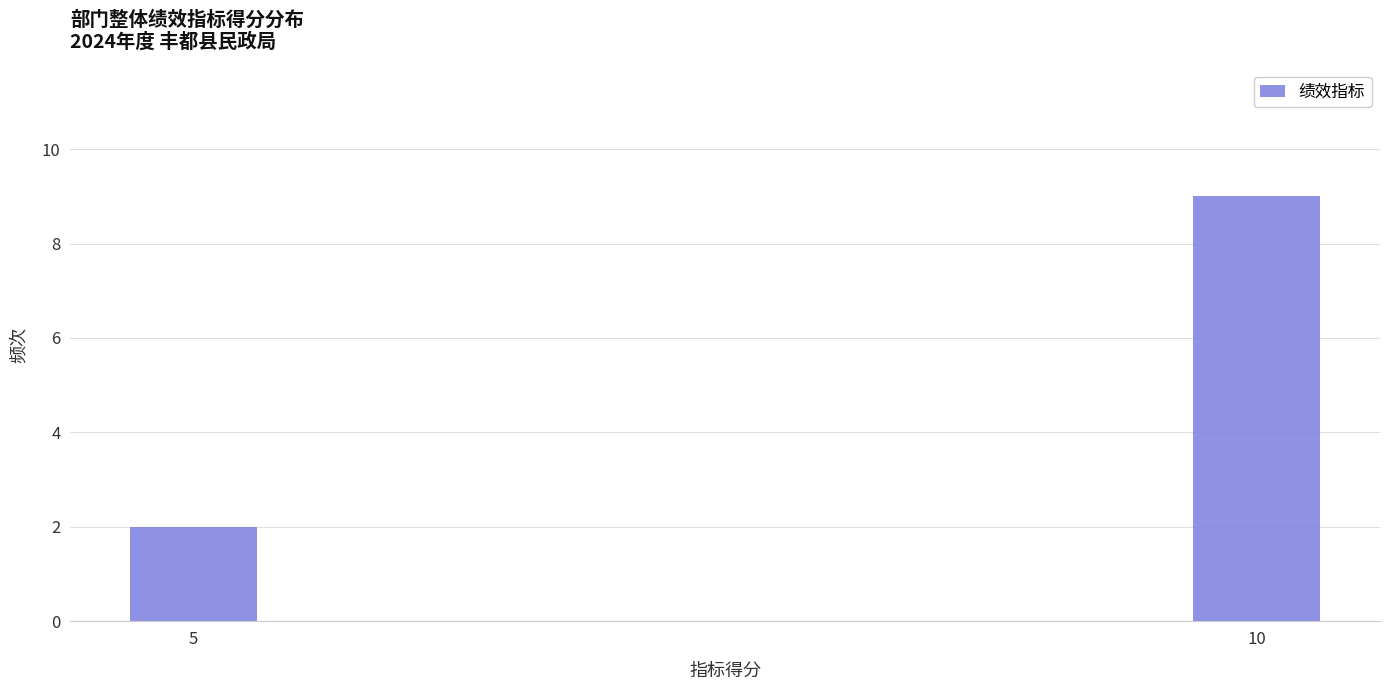

Reading left to right, transcribe all the data shown in this chart.

5=2	10=9